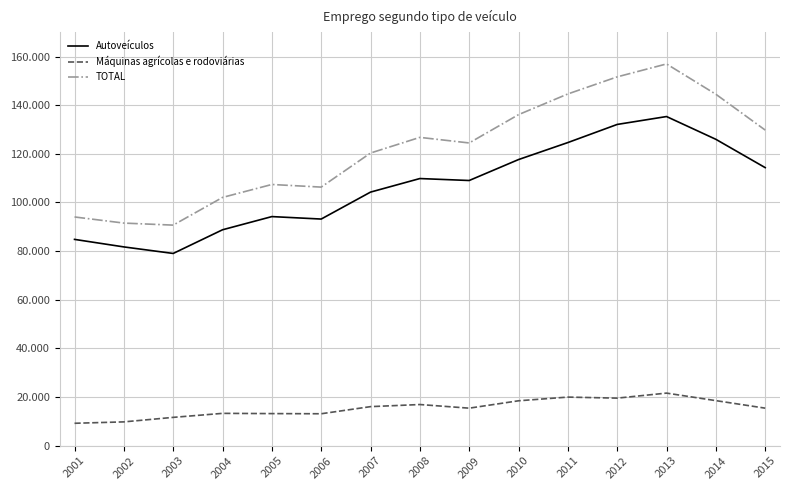

Where is Autoveículos nearest to the value 107195?

2009